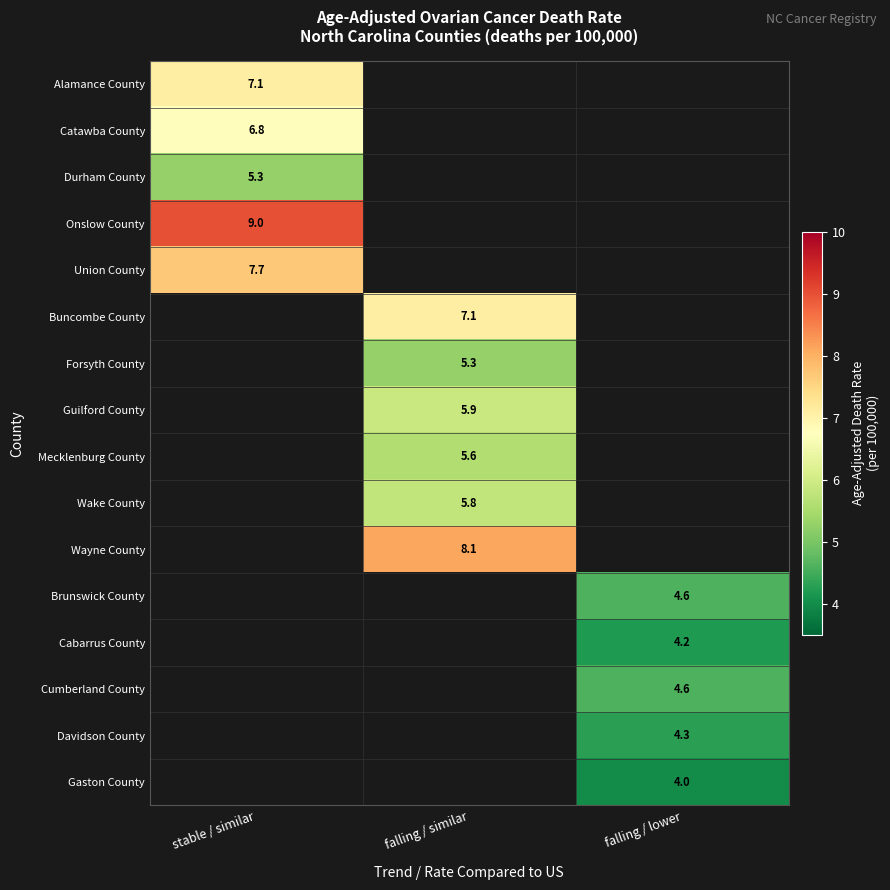

How many categories are shown in the chart?

3